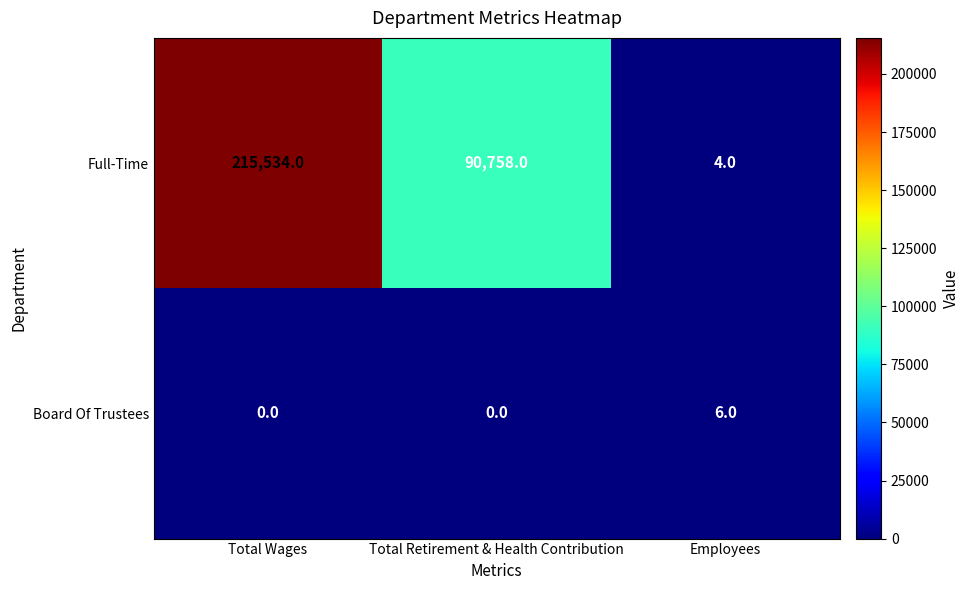

Rank the series at Employees from highest to lowest value.

Board Of Trustees, Full-Time